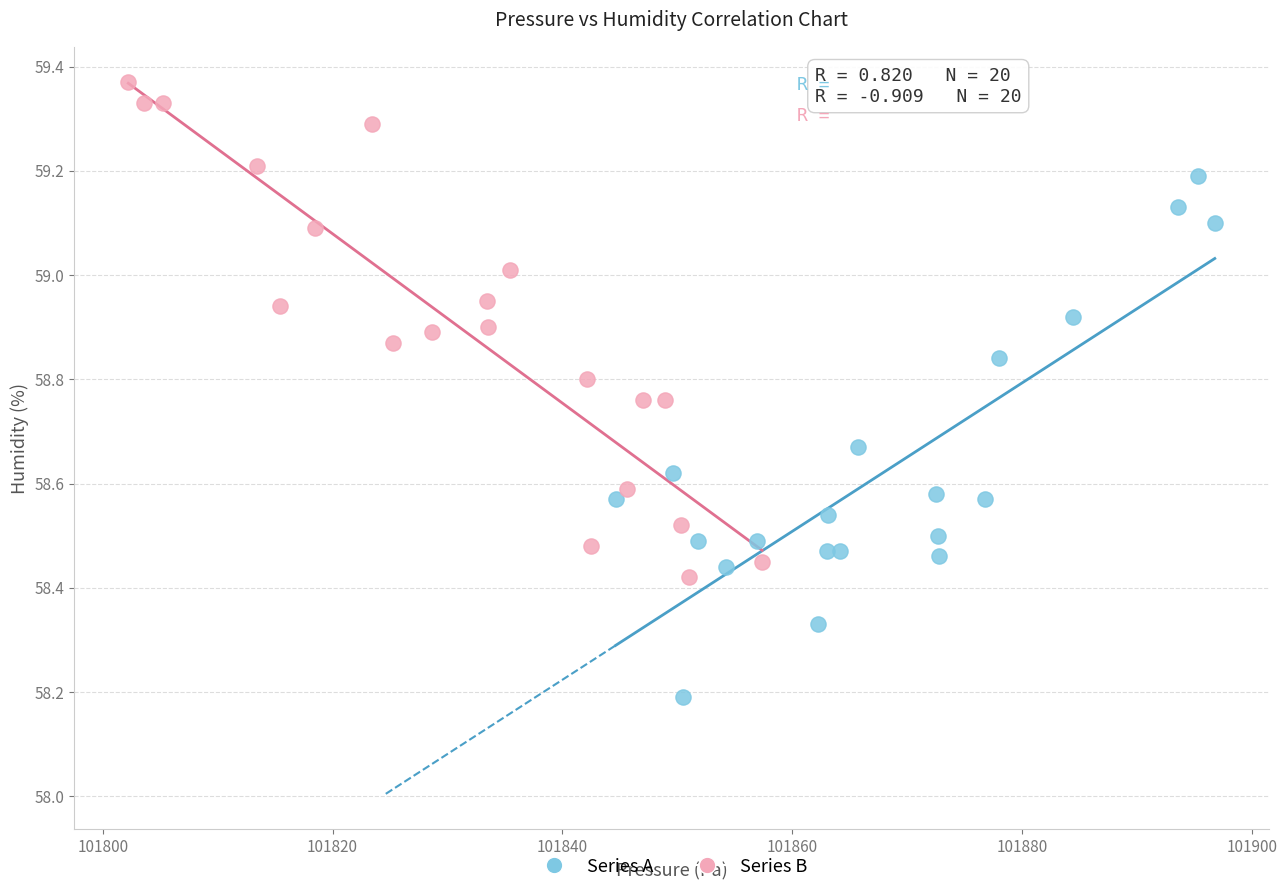

Which series reaches the minimum Y coordinate?

Series A